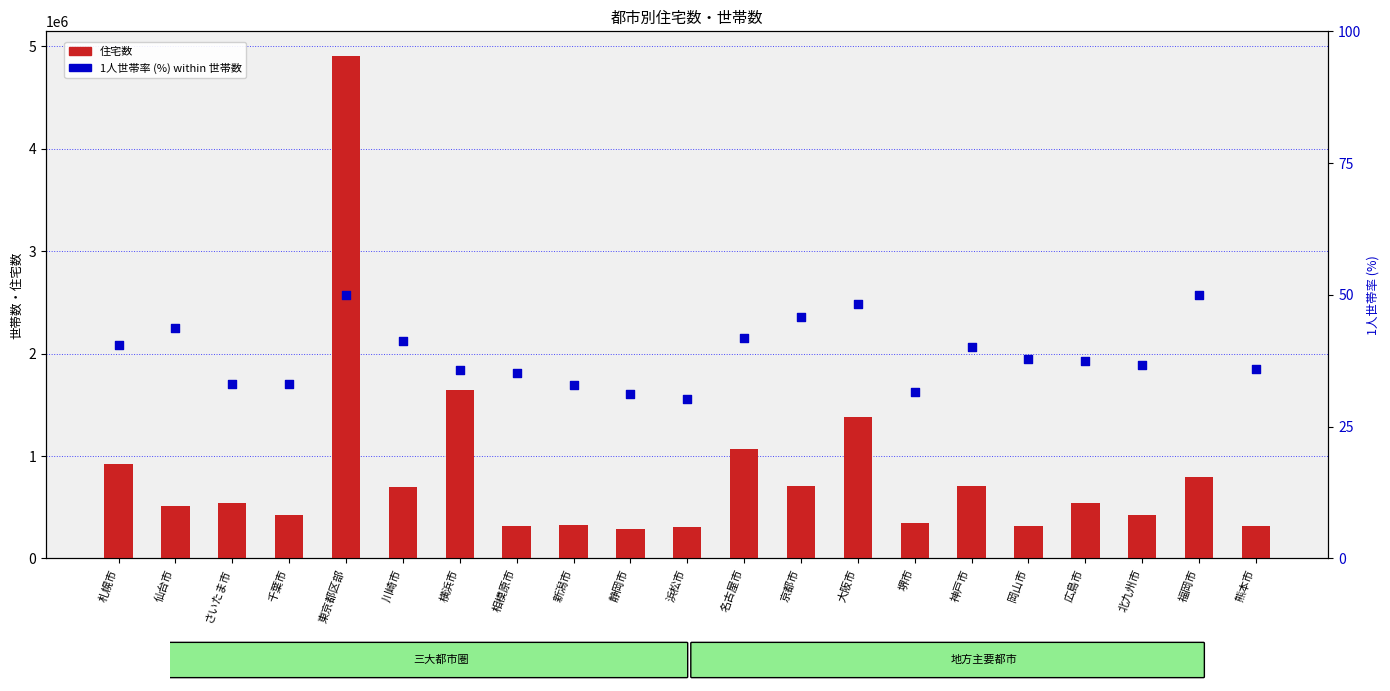

Which series has the widest spread of Y values?

住宅数